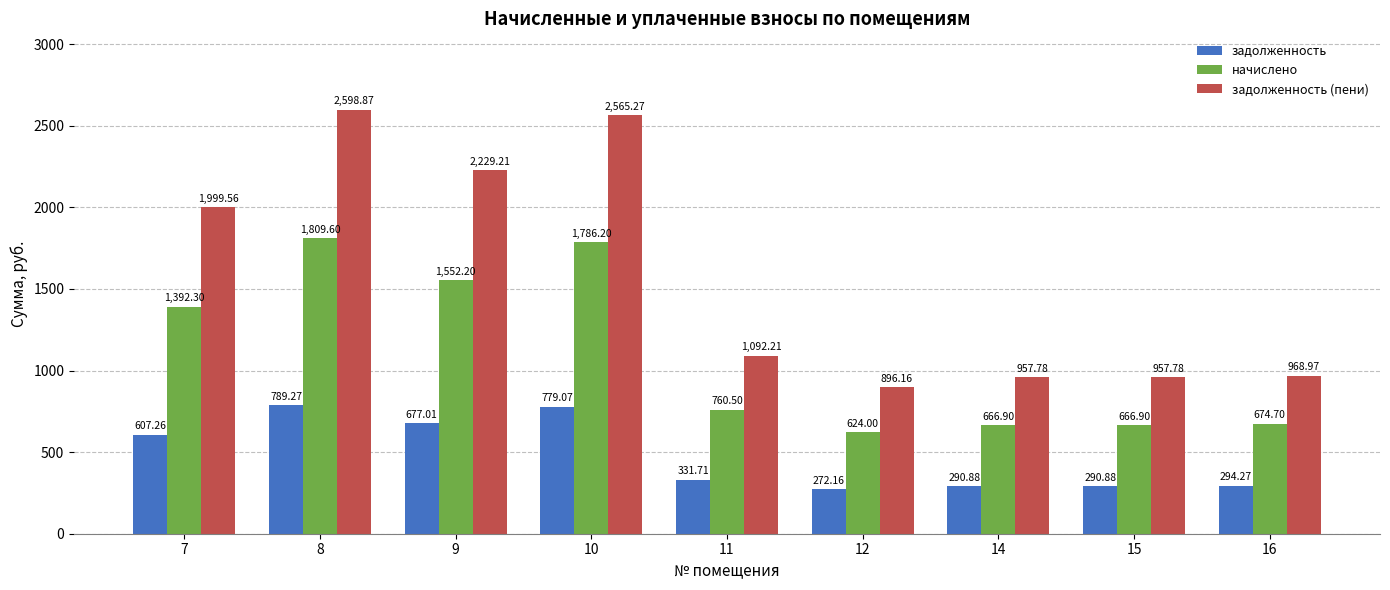

The value of начислено at 10 is 1039.9. True or false?

False